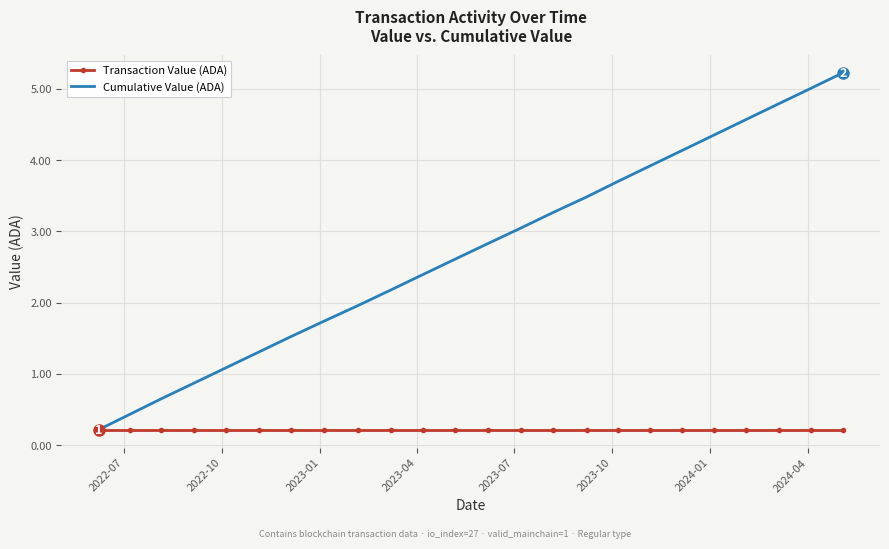

What is the greatest value displayed?

5.2